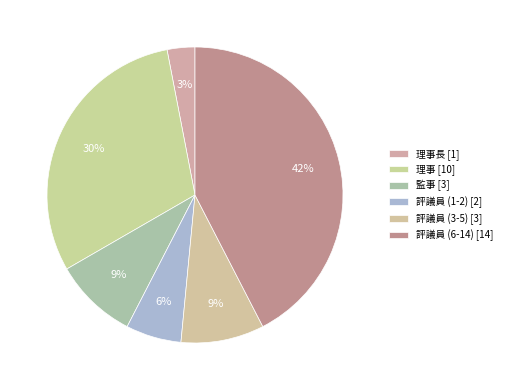

Which slice is the largest?

評議員 (6-14) [14]